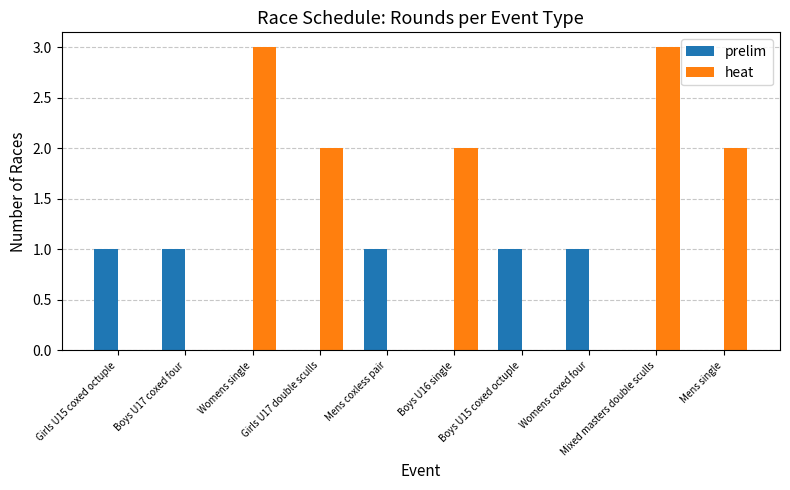

What are all the series names shown in the legend?

prelim, heat